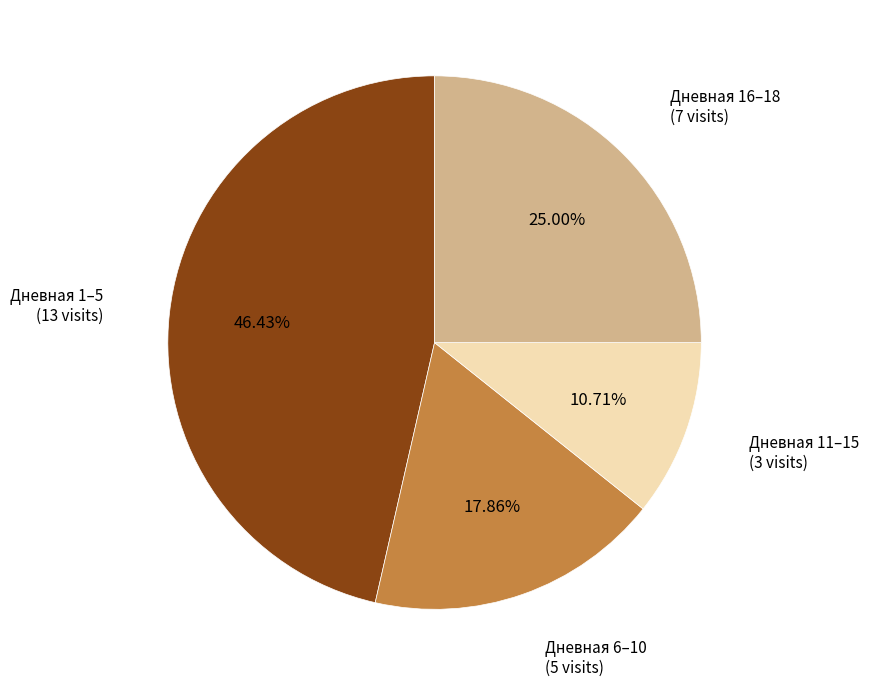

Does any single category account for the majority?

No